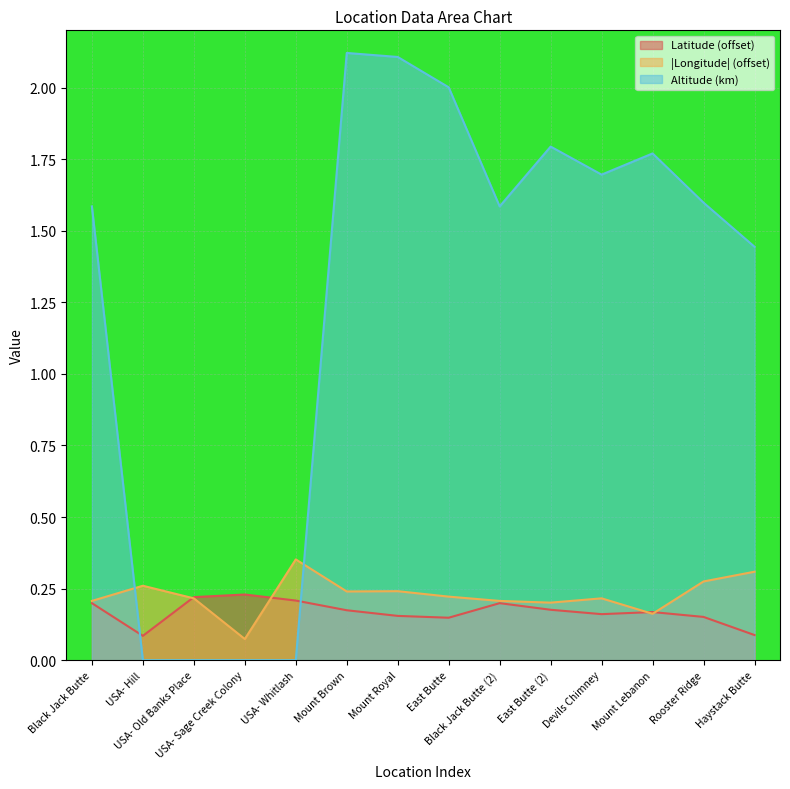

What is the label of the 5th point from the left?

USA- Whitlash